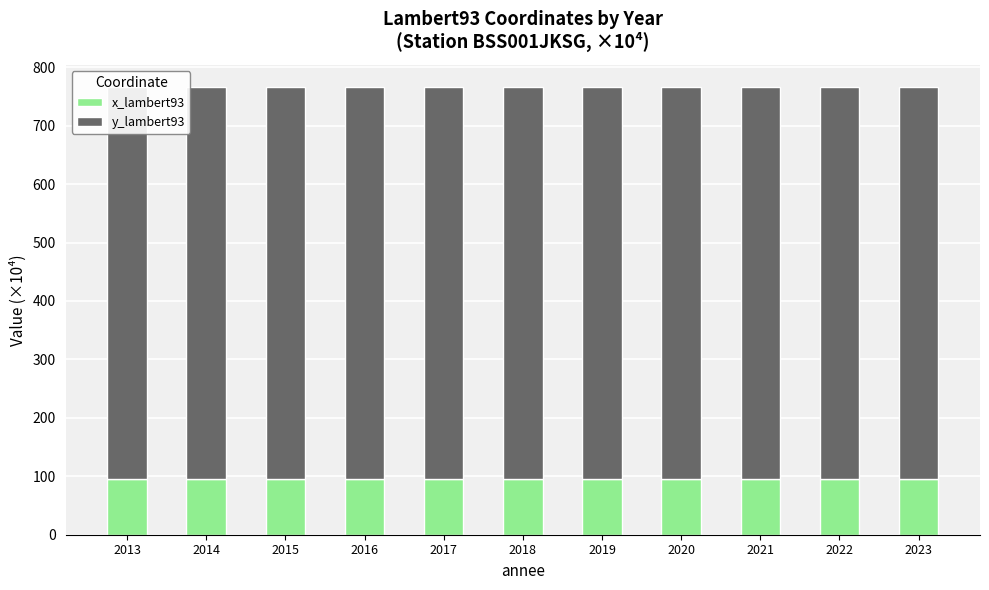

Read the y_lambert93 value at 2018.

669.7